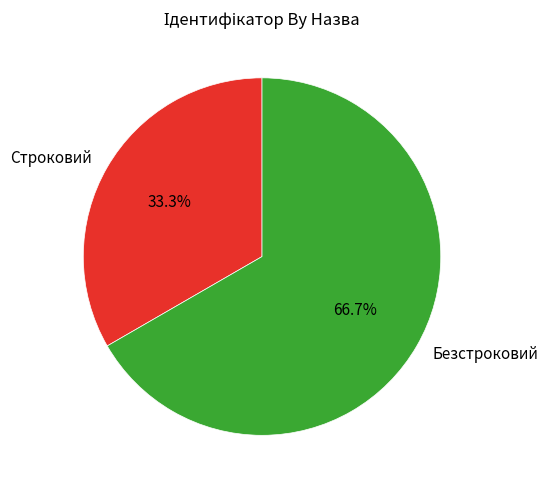

Rank the categories by value from lowest to highest.

Строковий, Безстроковий